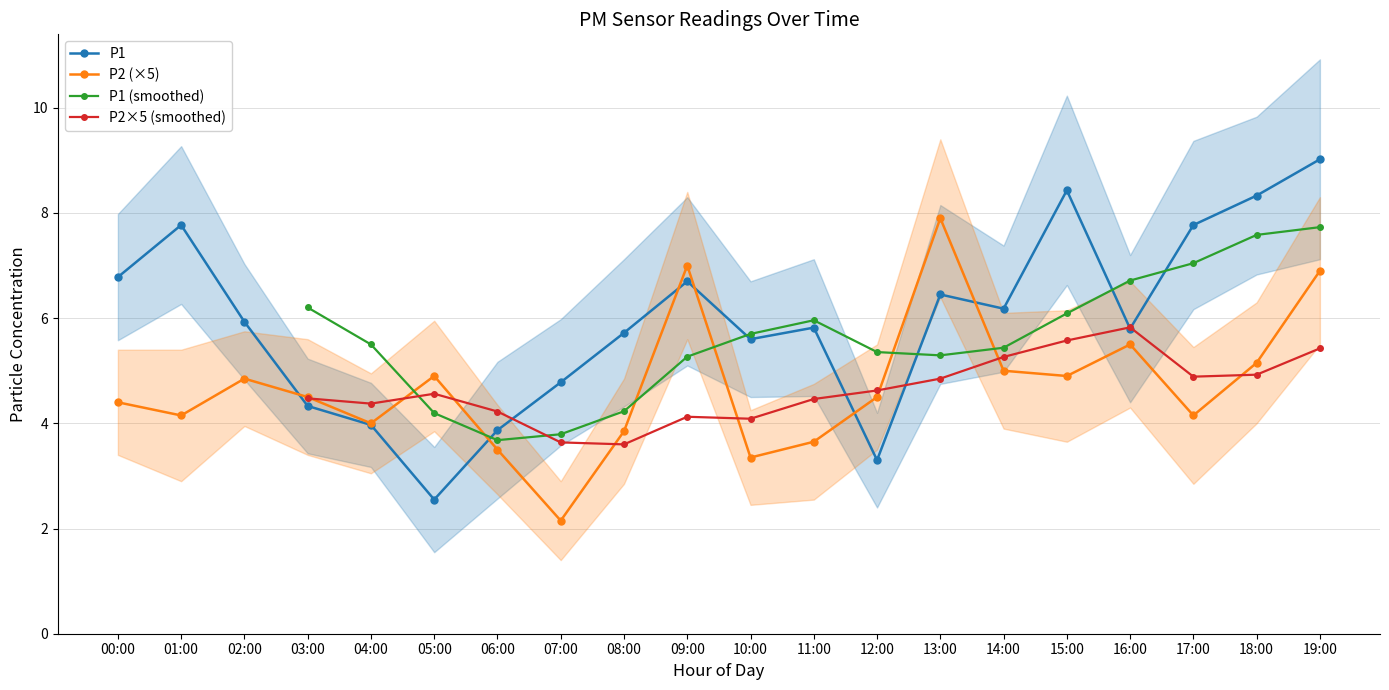

Is the value of P2 at 03:00 greater than the value of P1 at 11:00?

No